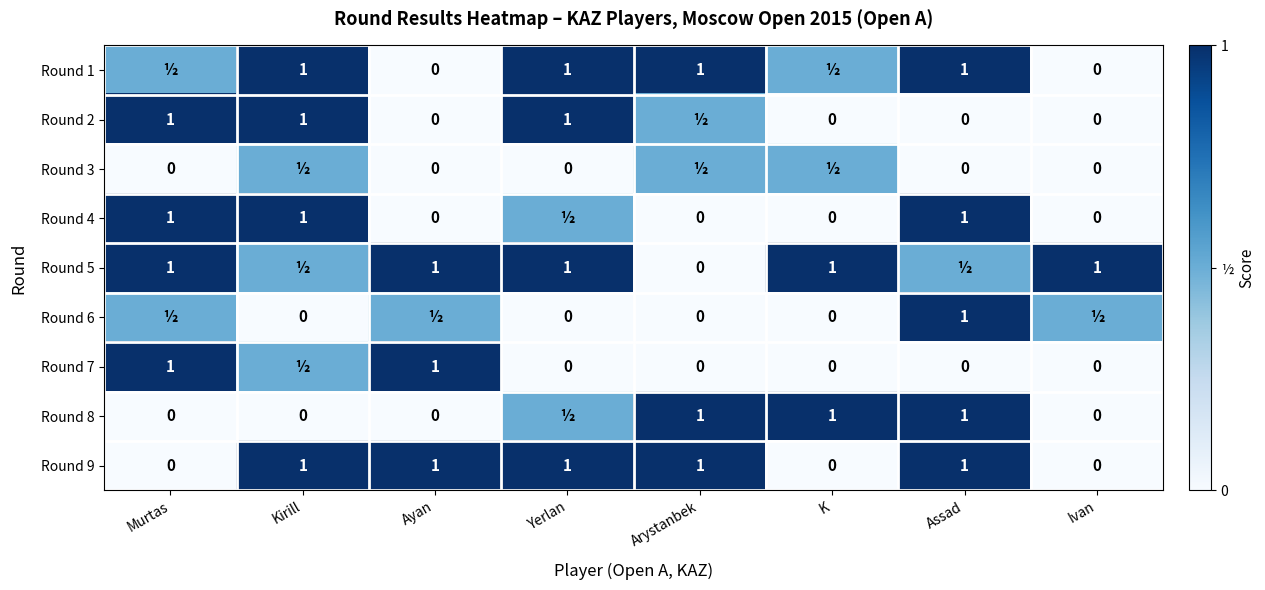

How many positive values does the Round 9 series have?

5